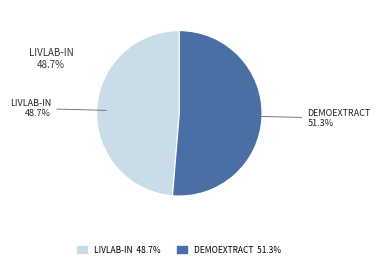

Rank the categories by value from lowest to highest.

LIVLAB-IN, DEMOEXTRACT